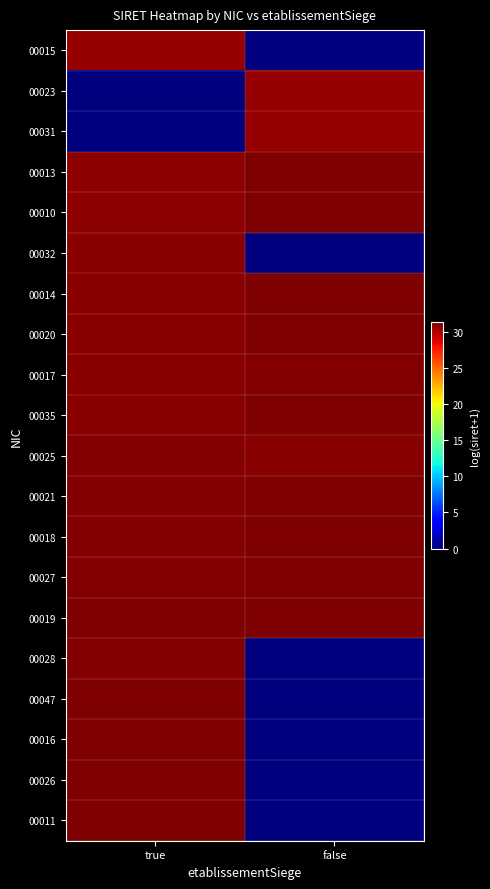

Reading left to right, transcribe all the data shown in this chart.

00015: true=30.7	false=0.0
00023: true=0.0	false=30.7
00031: true=0.0	false=30.7
00013: true=30.9	false=31.3
00010: true=30.9	false=31.3
00032: true=31.0	false=0.0
00014: true=31.1	false=31.3
00020: true=31.1	false=31.3
00017: true=31.1	false=31.2
00035: true=31.1	false=31.3
00025: true=31.2	false=31.1
00021: true=31.2	false=31.3
00018: true=31.2	false=31.3
00027: true=31.2	false=31.4
00019: true=31.3	false=31.3
00028: true=31.2	false=0.0
00047: true=31.3	false=0.0
00016: true=31.3	false=0.0
00026: true=31.4	false=0.0
00011: true=31.3	false=0.0